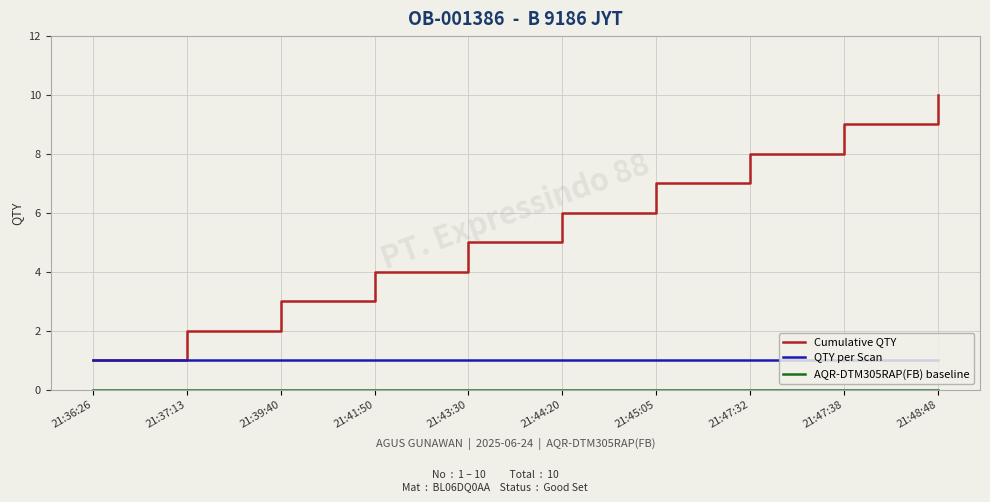

What is the spread (max minus min) of values at 21:47:38?

9